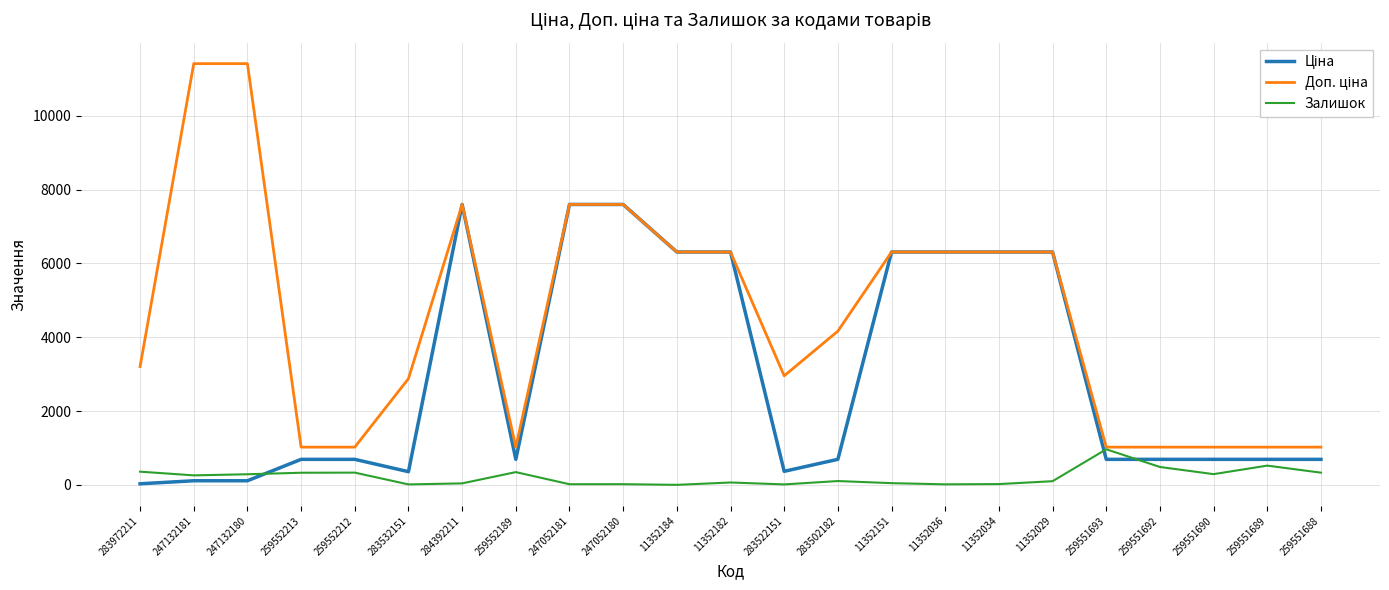

Does the chart display data point markers on the line(s)?

No